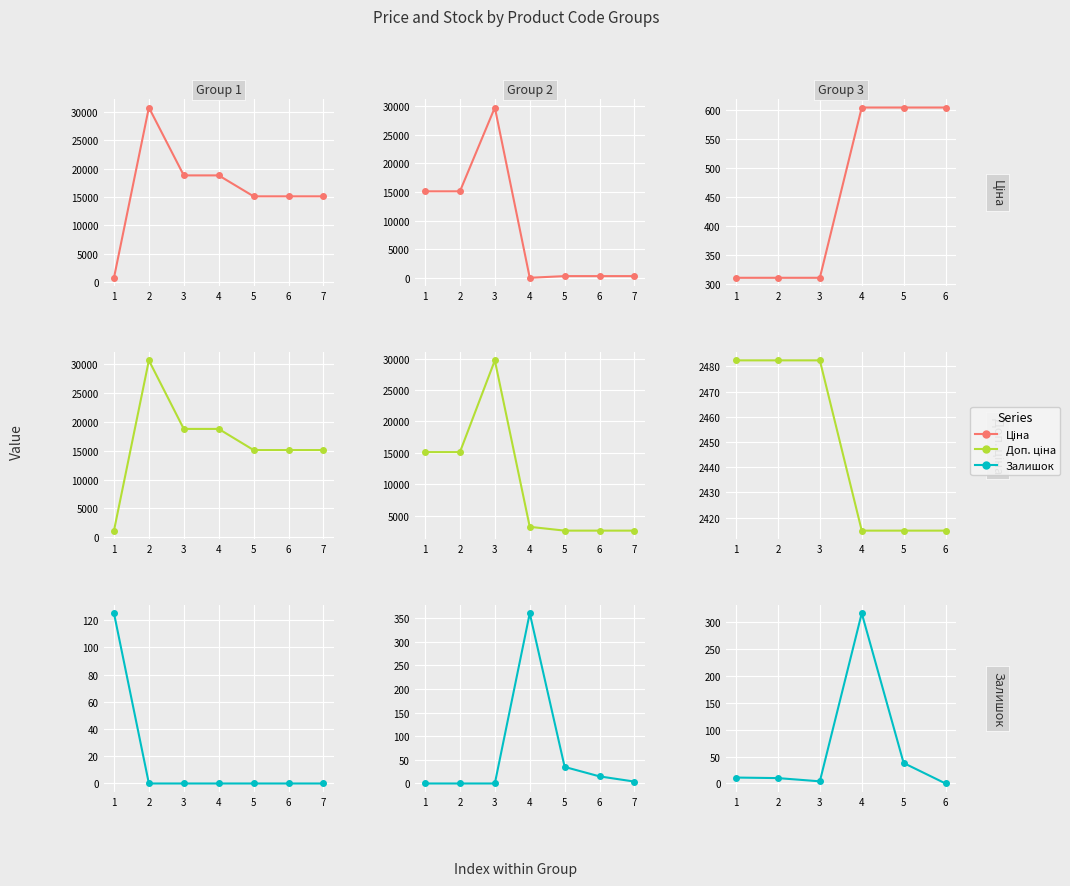

Which series has the largest range (max minus min)?

Залишок